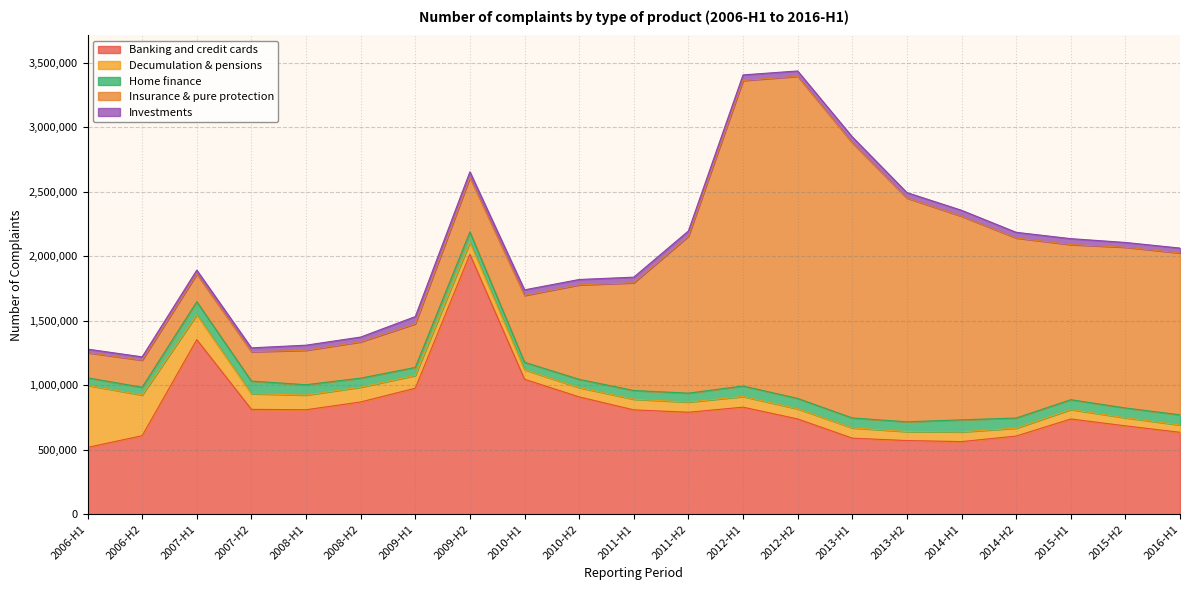

True or false: Decumulation & pensions and Banking and credit cards cross at least once.

False